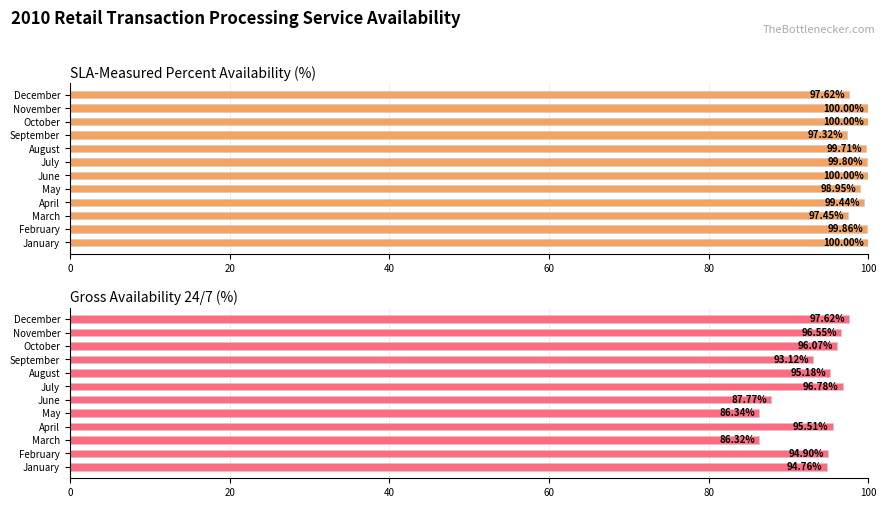

How many distinct data groups are displayed?

2